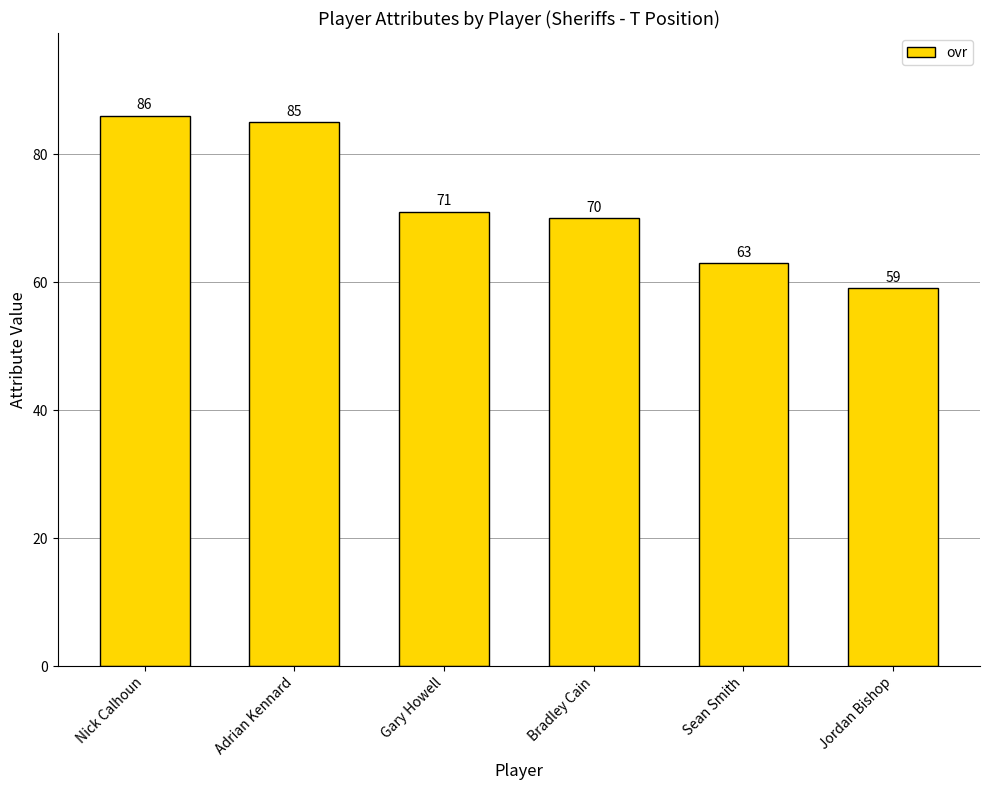

Count the number of data series in this chart.

1